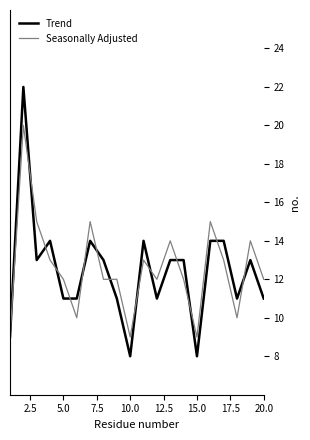

Rank the series by their maximum value, from lowest to highest.

Seasonally Adjusted, Trend